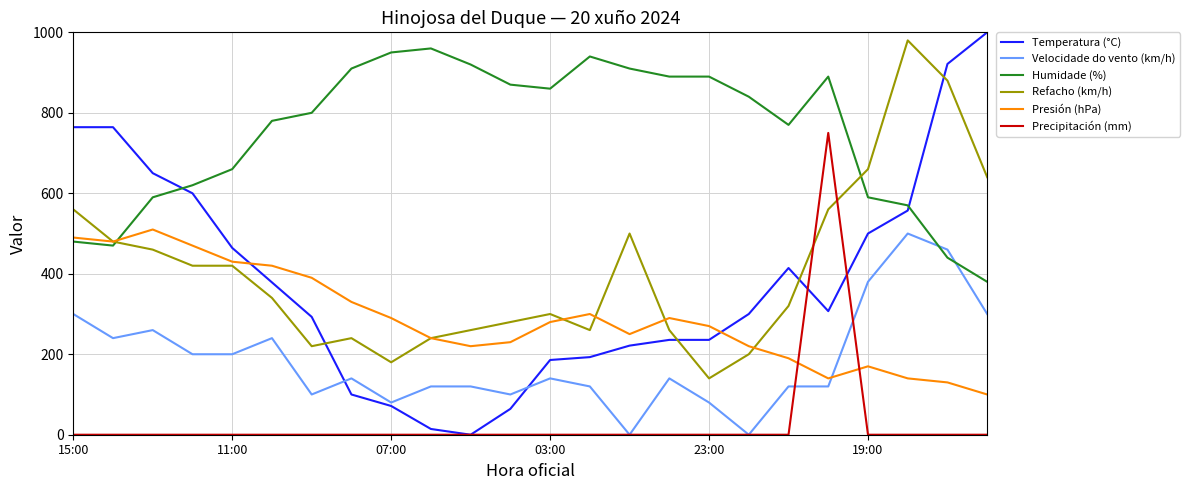

How many times do Presión (hPa) and Precipitación (mm) cross each other?

2